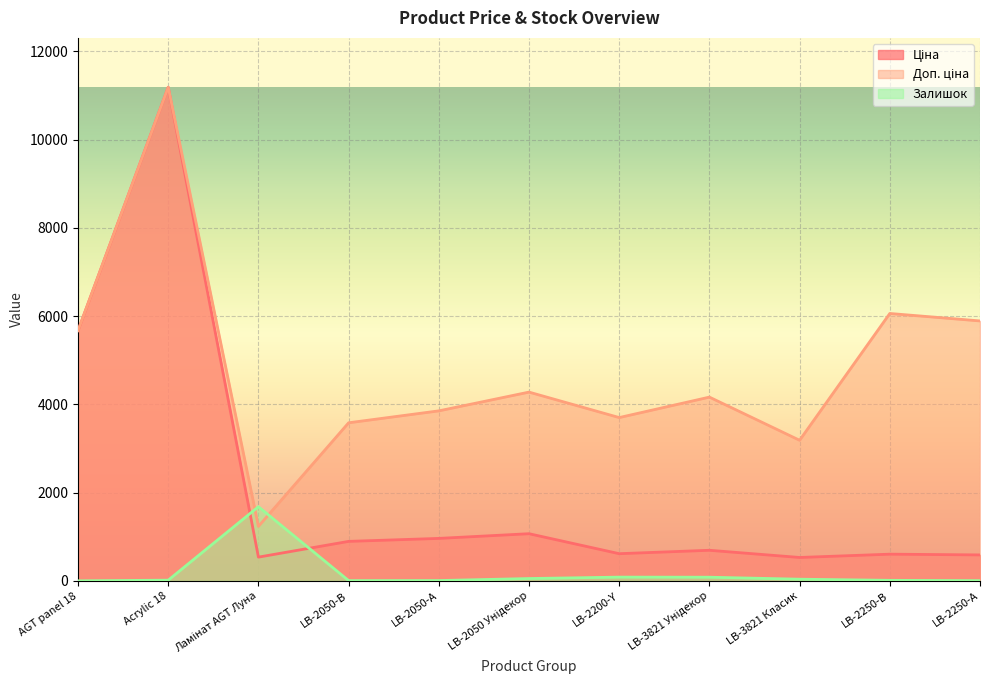

What is the difference between the second highest and second lowest values in the Ціна series?

5134.8